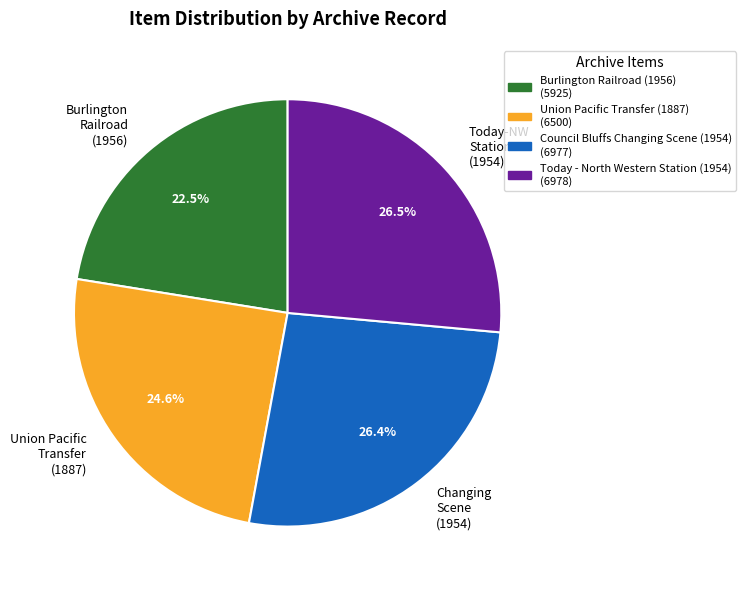

Is there a majority slice in this chart?

No